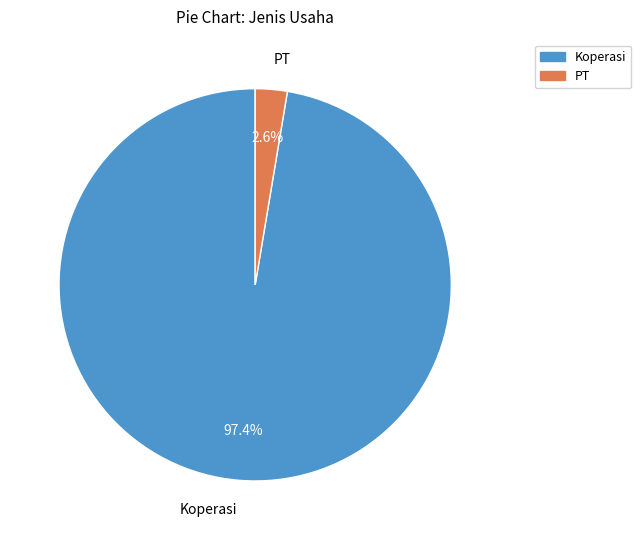

Which category has the smallest portion of the pie?

PT